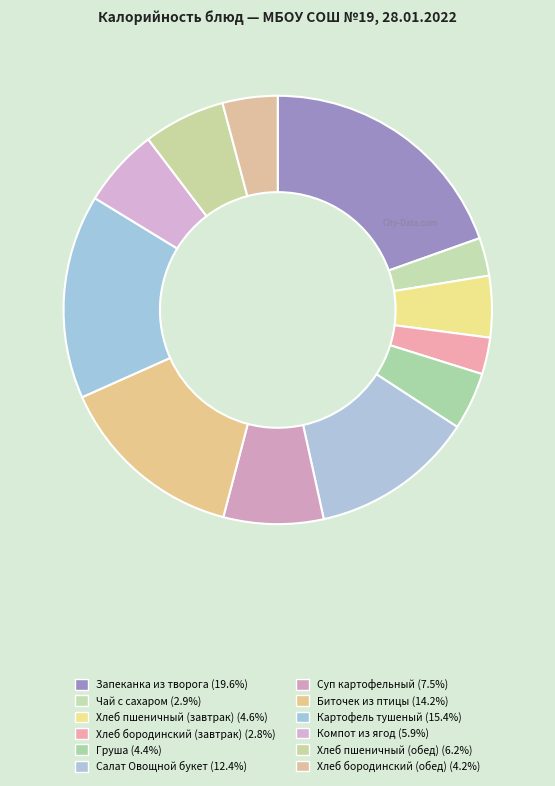

The Салат Овощной букет slice represents 7% of the pie. True or false?

False